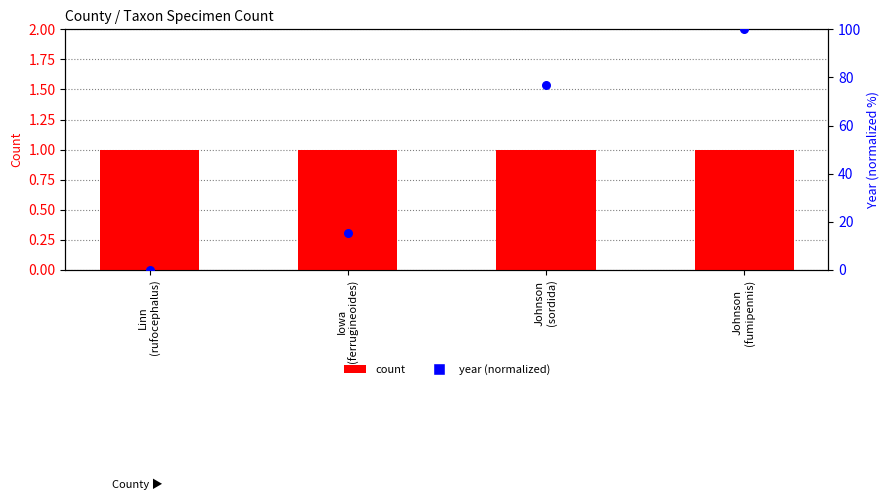

Which series reaches the maximum Y coordinate?

year (normalized)